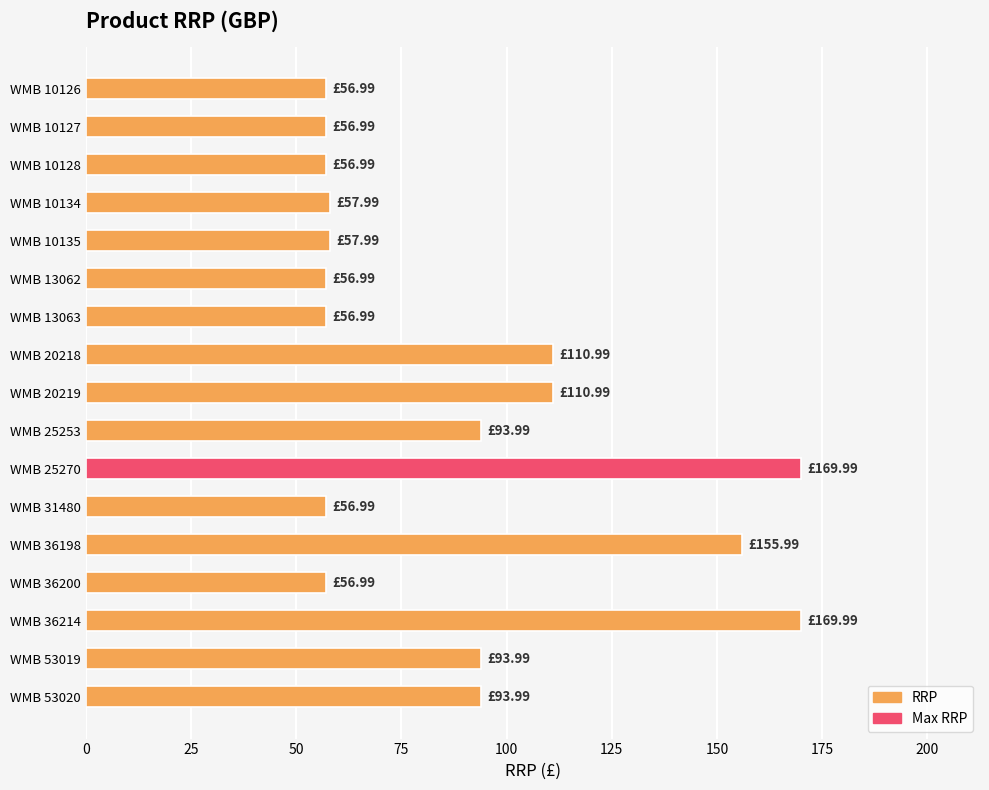

What is the difference between the maximum and second lowest values?

113.0